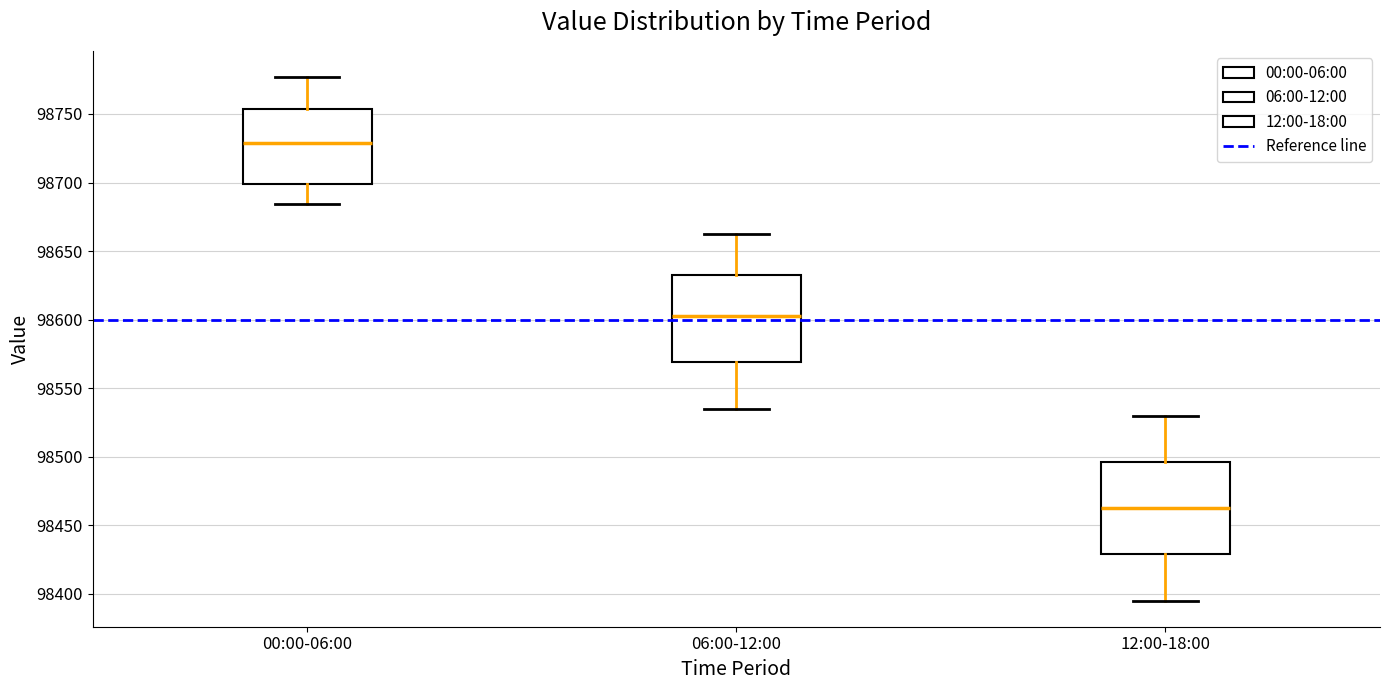

Reading left to right, transcribe this box plot: for each box, give where its median line is, the range the box spans, and where its two whiskers end, as read against the y-axis. The values are not printed on the chart, so give them approximately, as read against the axis.

00:00-06:00: median 98730, box 98700 to 98755, whiskers 98685 to 98775
06:00-12:00: median 98605, box 98570 to 98635, whiskers 98535 to 98665
12:00-18:00: median 98465, box 98430 to 98495, whiskers 98395 to 98530